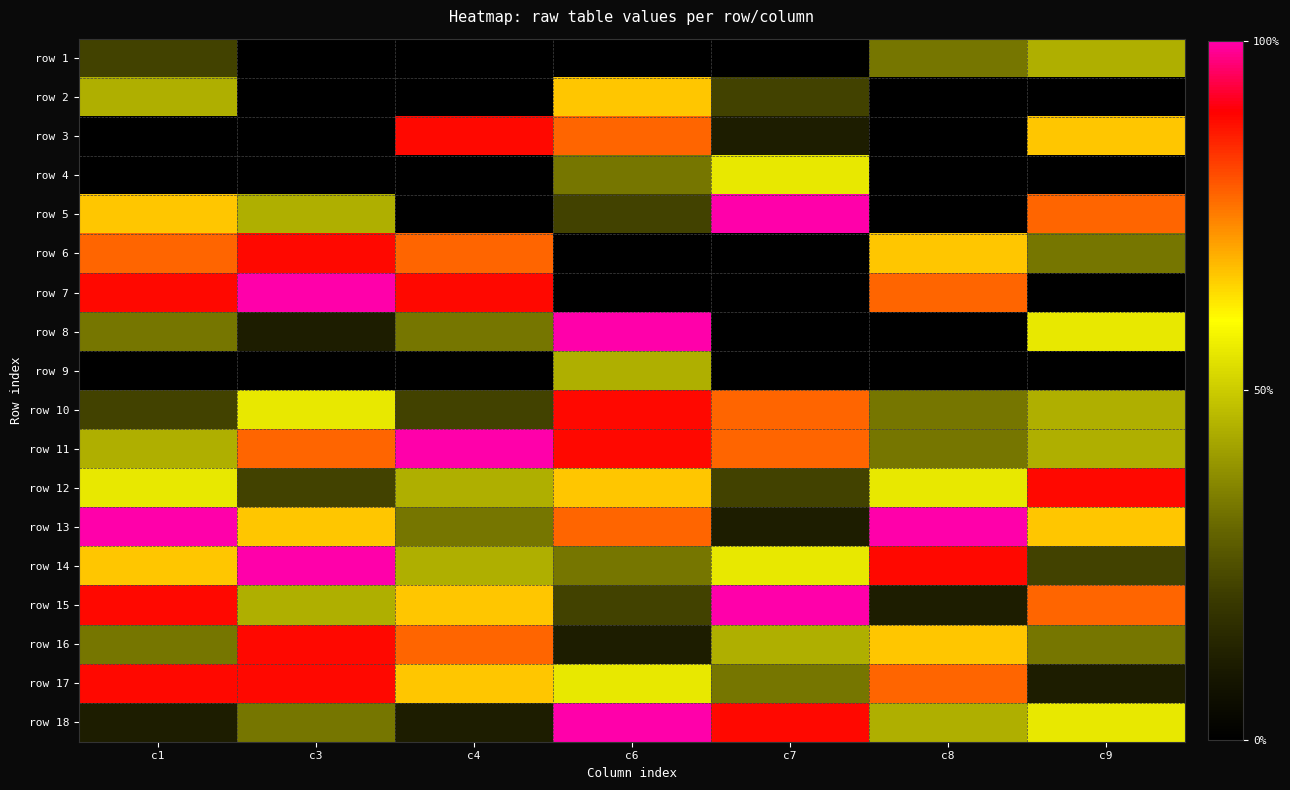

Reading left to right, transcribe all the data shown in this chart.

row 1: c1=2	c3=0	c4=0	c6=0	c7=0	c8=3	c9=4
row 2: c1=4	c3=0	c4=0	c6=6	c7=2	c8=0	c9=0
row 3: c1=0	c3=0	c4=8	c6=7	c7=1	c8=0	c9=6
row 4: c1=0	c3=0	c4=0	c6=3	c7=5	c8=0	c9=0
row 5: c1=6	c3=4	c4=0	c6=2	c7=9	c8=0	c9=7
row 6: c1=7	c3=8	c4=7	c6=0	c7=0	c8=6	c9=3
row 7: c1=8	c3=9	c4=8	c6=0	c7=0	c8=7	c9=0
row 8: c1=3	c3=1	c4=3	c6=9	c7=0	c8=0	c9=5
row 9: c1=0	c3=0	c4=0	c6=4	c7=0	c8=0	c9=0
row 10: c1=2	c3=5	c4=2	c6=8	c7=7	c8=3	c9=4
row 11: c1=4	c3=7	c4=9	c6=8	c7=7	c8=3	c9=4
row 12: c1=5	c3=2	c4=4	c6=6	c7=2	c8=5	c9=8
row 13: c1=9	c3=6	c4=3	c6=7	c7=1	c8=9	c9=6
row 14: c1=6	c3=9	c4=4	c6=3	c7=5	c8=8	c9=2
row 15: c1=8	c3=4	c4=6	c6=2	c7=9	c8=1	c9=7
row 16: c1=3	c3=8	c4=7	c6=1	c7=4	c8=6	c9=3
row 17: c1=8	c3=8	c4=6	c6=5	c7=3	c8=7	c9=1
row 18: c1=1	c3=3	c4=1	c6=9	c7=8	c8=4	c9=5